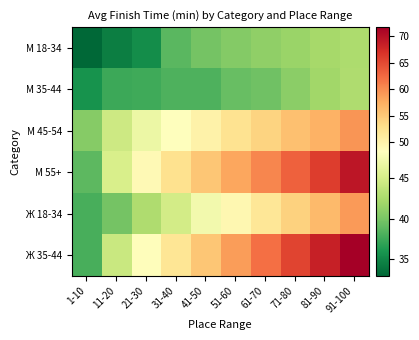

What is the total value across all series at 41-50?

285.9